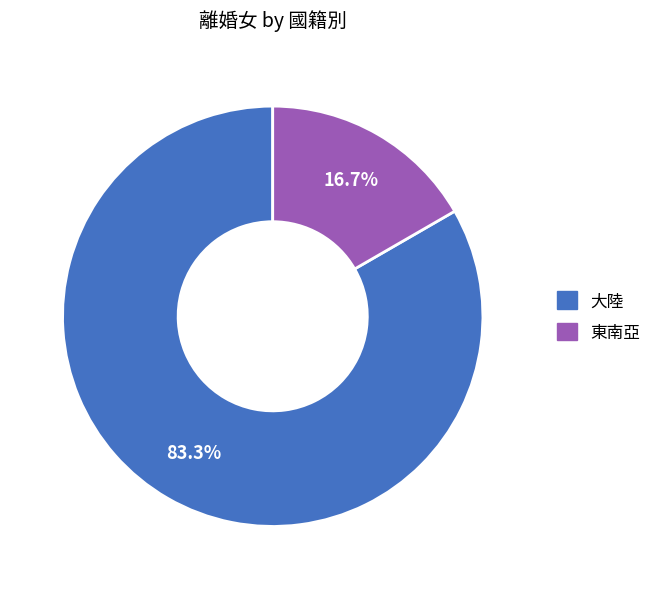

Is there a majority slice in this chart?

Yes